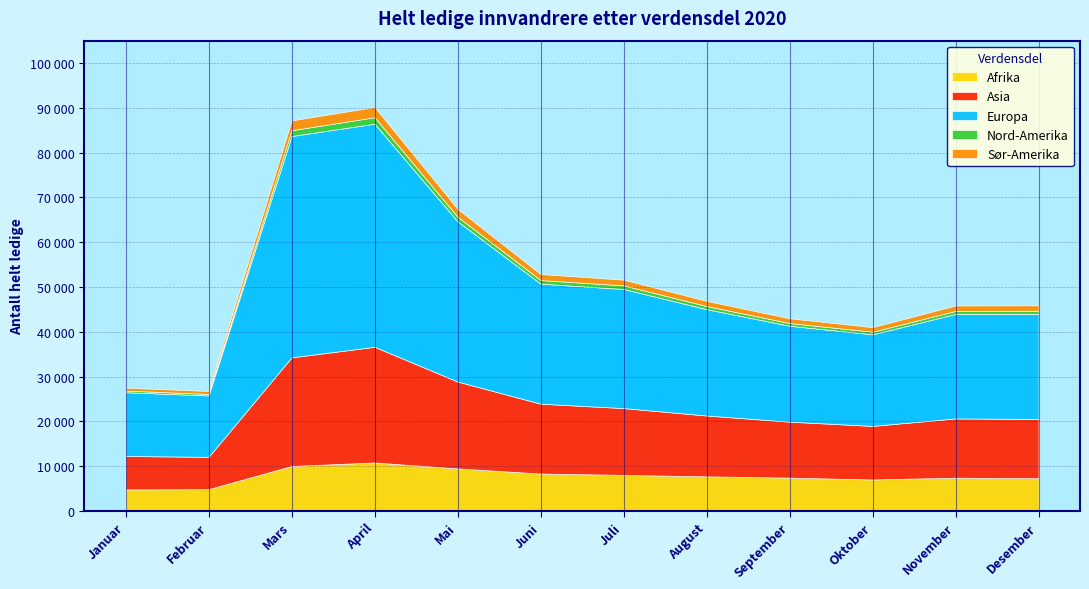

What is the greatest value displayed?

49812